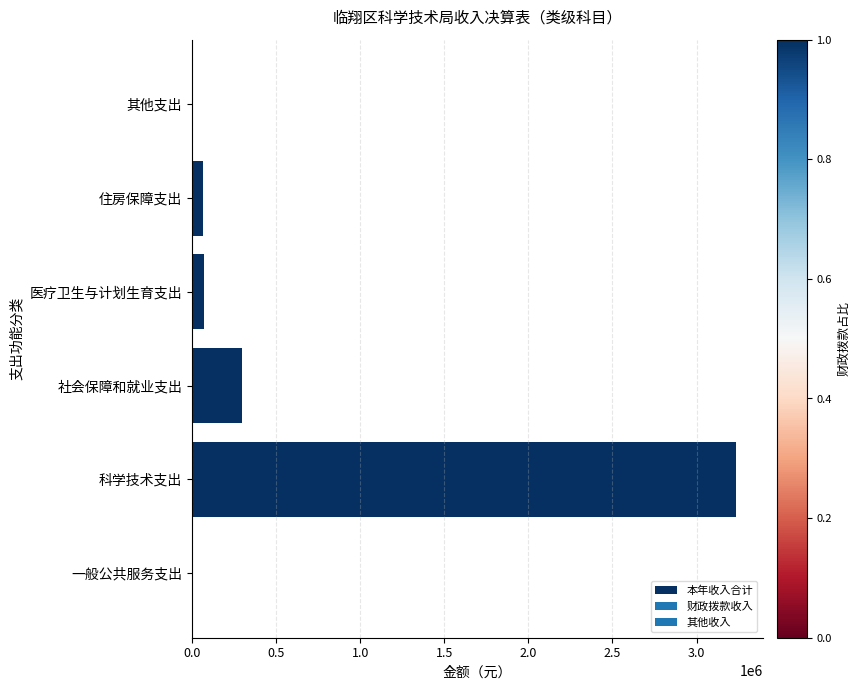

The chart shows a value of 445829.1 at 社会保障和就业支出. True or false?

False